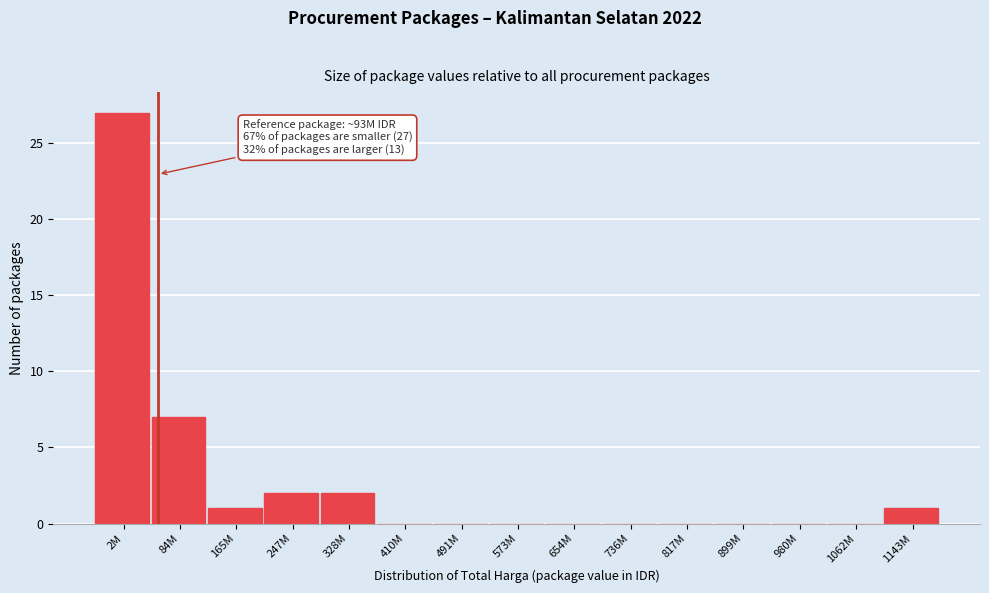

Reading left to right, what are all the values shown in this chart?

2M=27	84M=7	165M=1	247M=2	328M=2	410M=0	491M=0	573M=0	654M=0	736M=0	817M=0	899M=0	980M=0	1062M=0	1143M=1